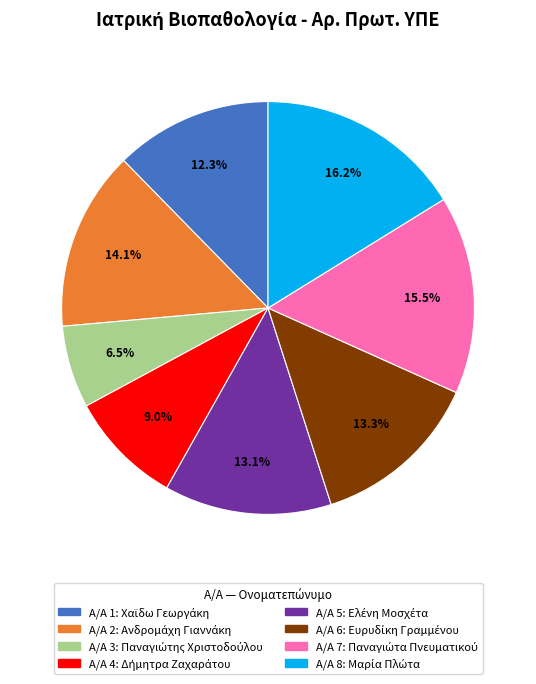

Is there a majority slice in this chart?

No